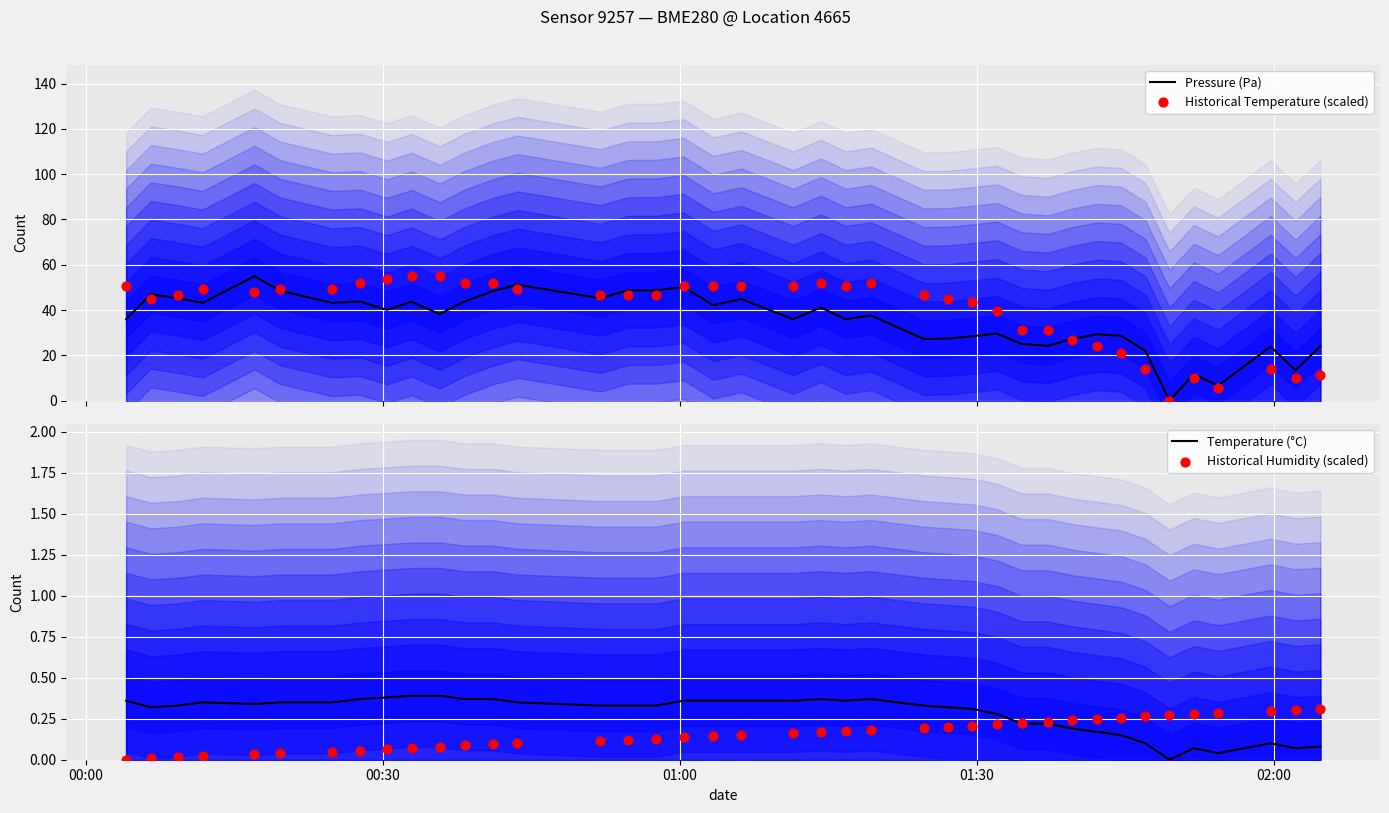

What are all the series names shown in the legend?

Pressure (Pa), Historical Temperature (scaled), Temperature (°C), Historical Humidity (scaled)